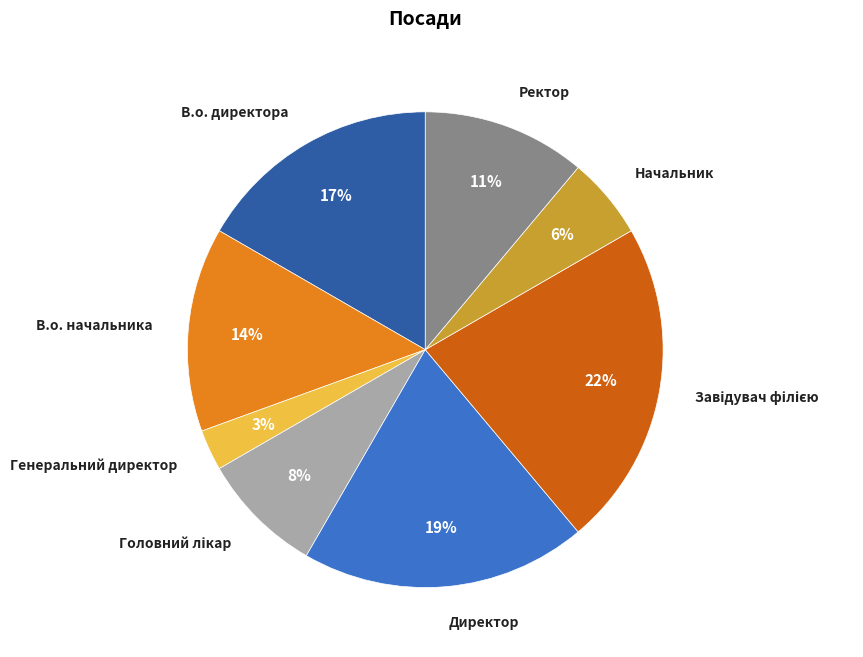

To the nearest percent, what is the average slice percentage?

12%